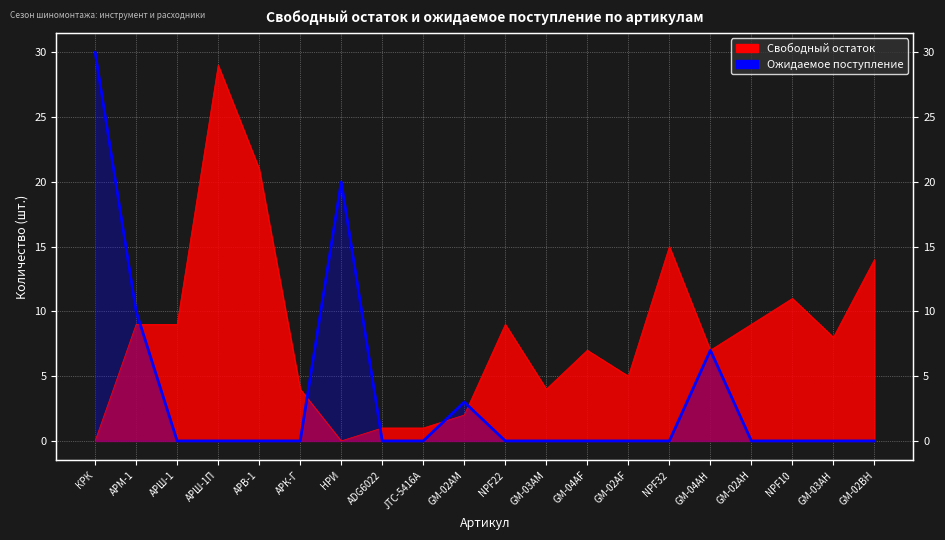

What is the label of the 19th point from the left?

GM-03AH